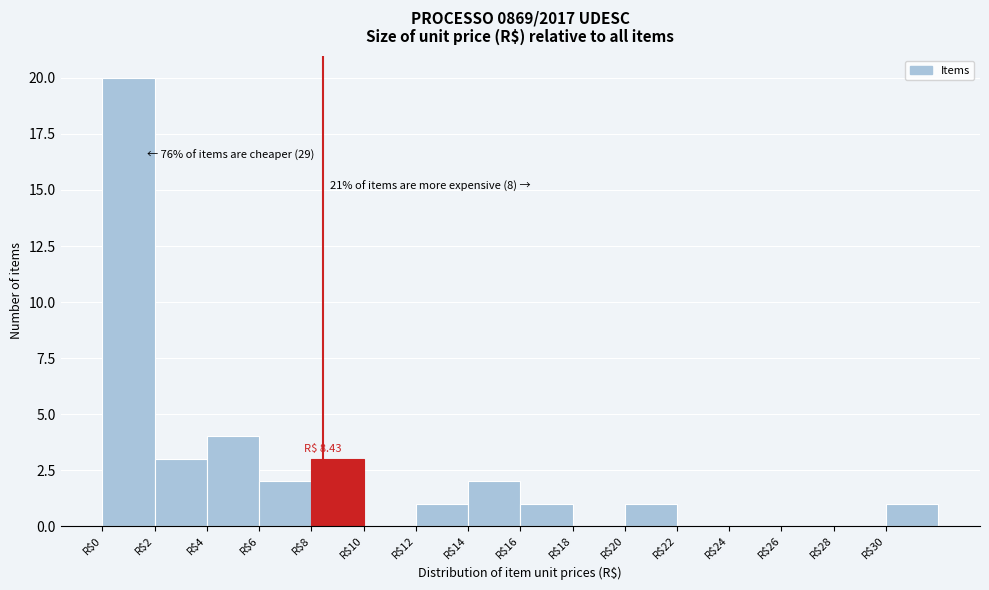

Which range on the x-axis has the tallest bar?

0 to 2